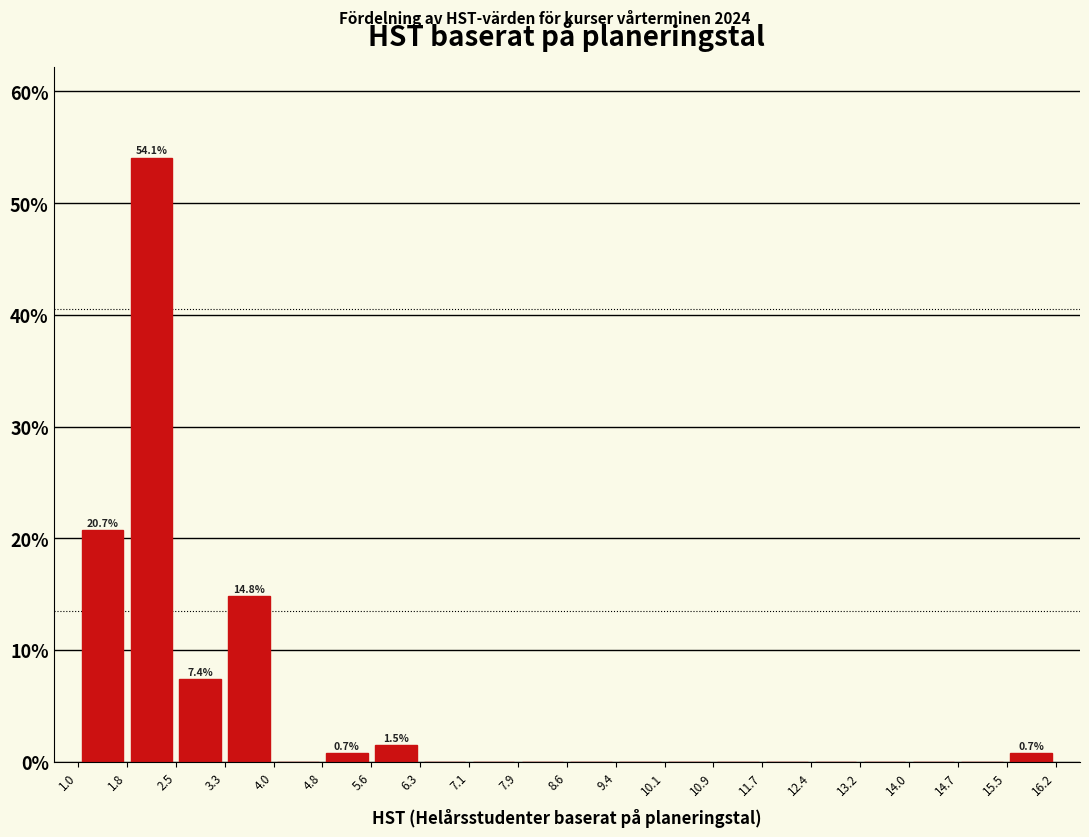

Which range on the x-axis has the tallest bar?

1.8 to 2.5